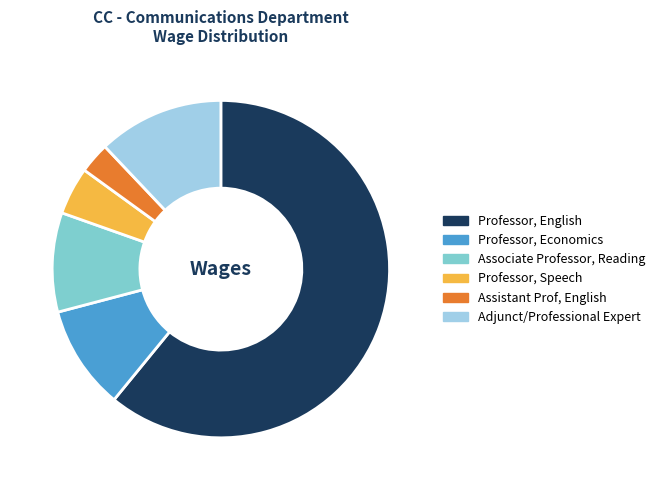

What is the largest slice in the pie chart?

Professor, English